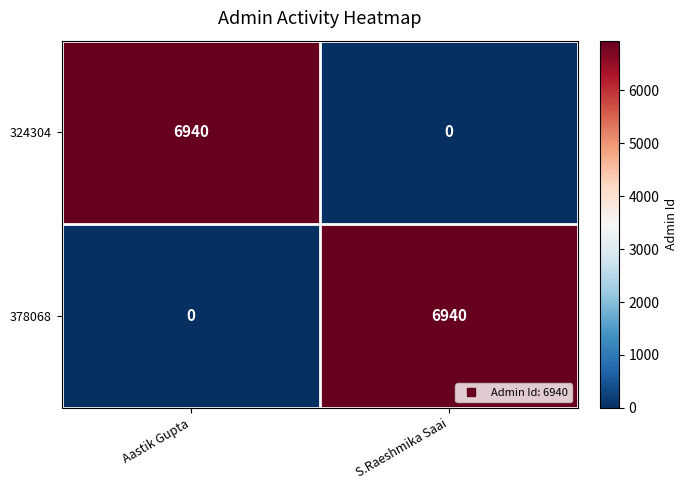

The 378068 series shows 11196 at S.Raeshmika Saai. True or false?

False